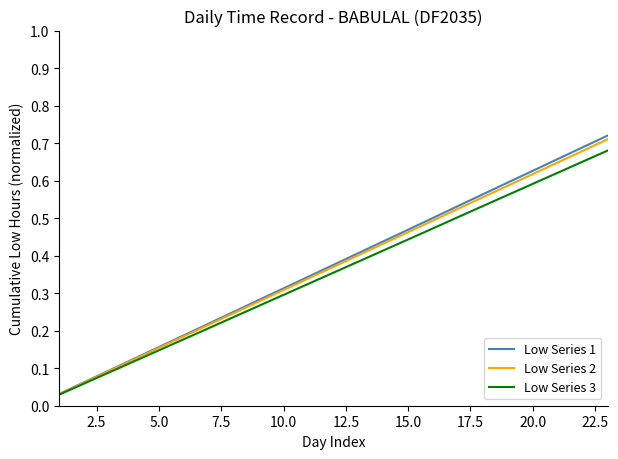

Which series has the widest spread of values?

Low Series 1